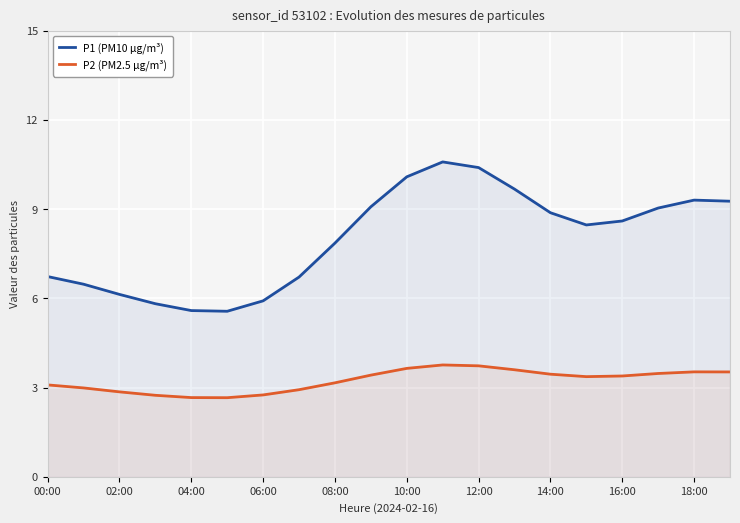

Which series has the largest range (max minus min)?

P1 (PM10 µg/m³)